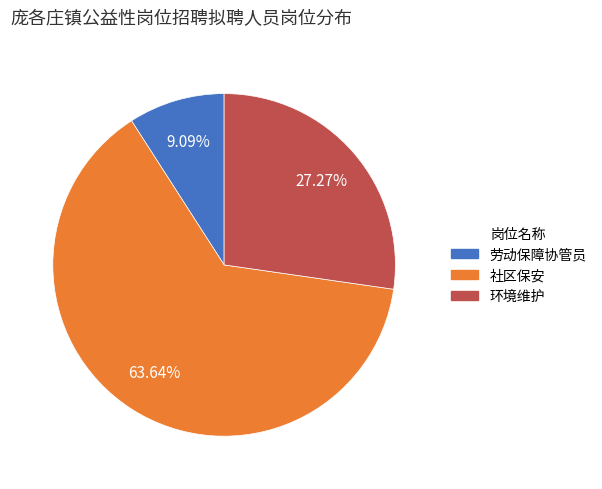

To the nearest percent, what portion does 环境维护 represent?

27%